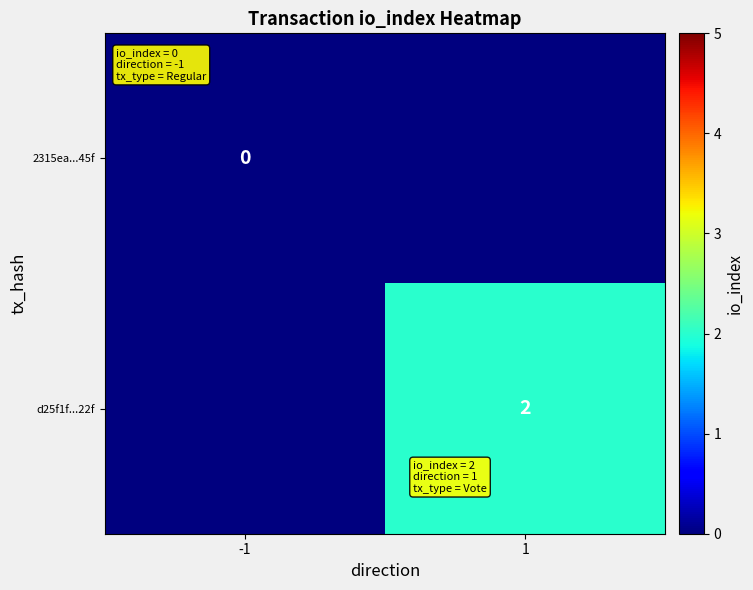

The d25f1f...22f series shows 2 at 1. True or false?

True